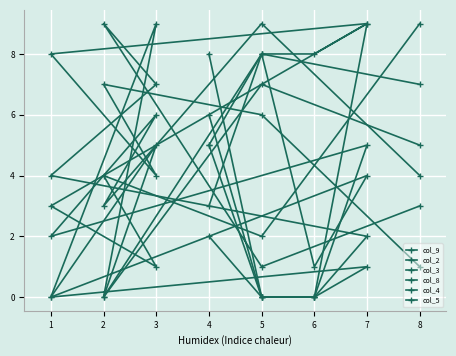

At which label does col_8 first exceed 4?

5